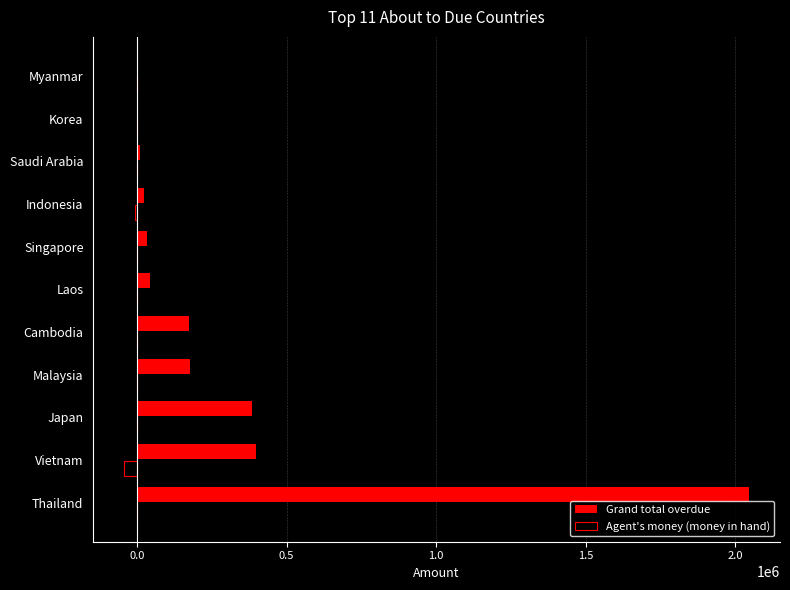

How many distinct data groups are displayed?

2